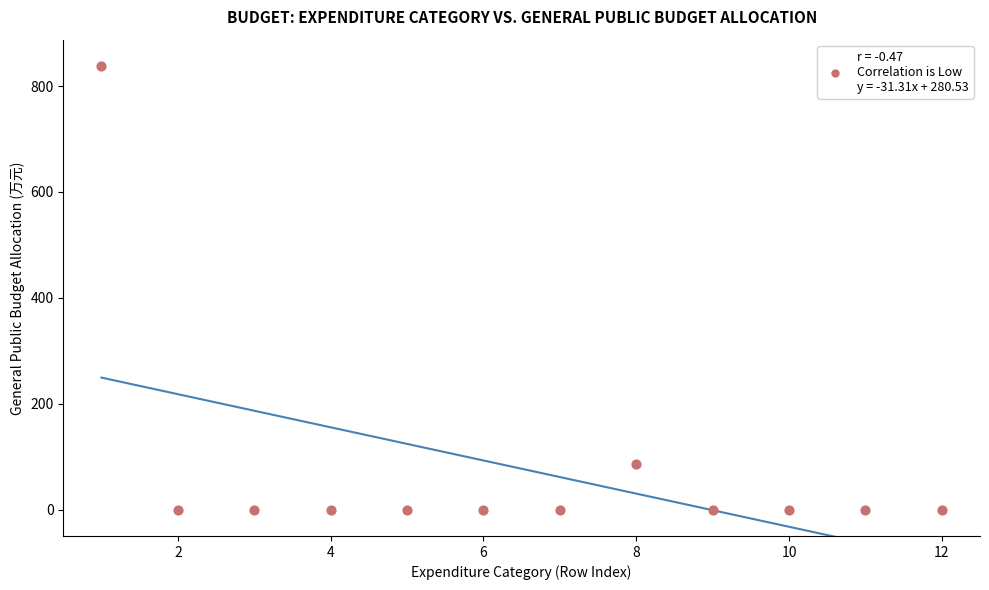

What is the range of X values (max minus min)?

11.0